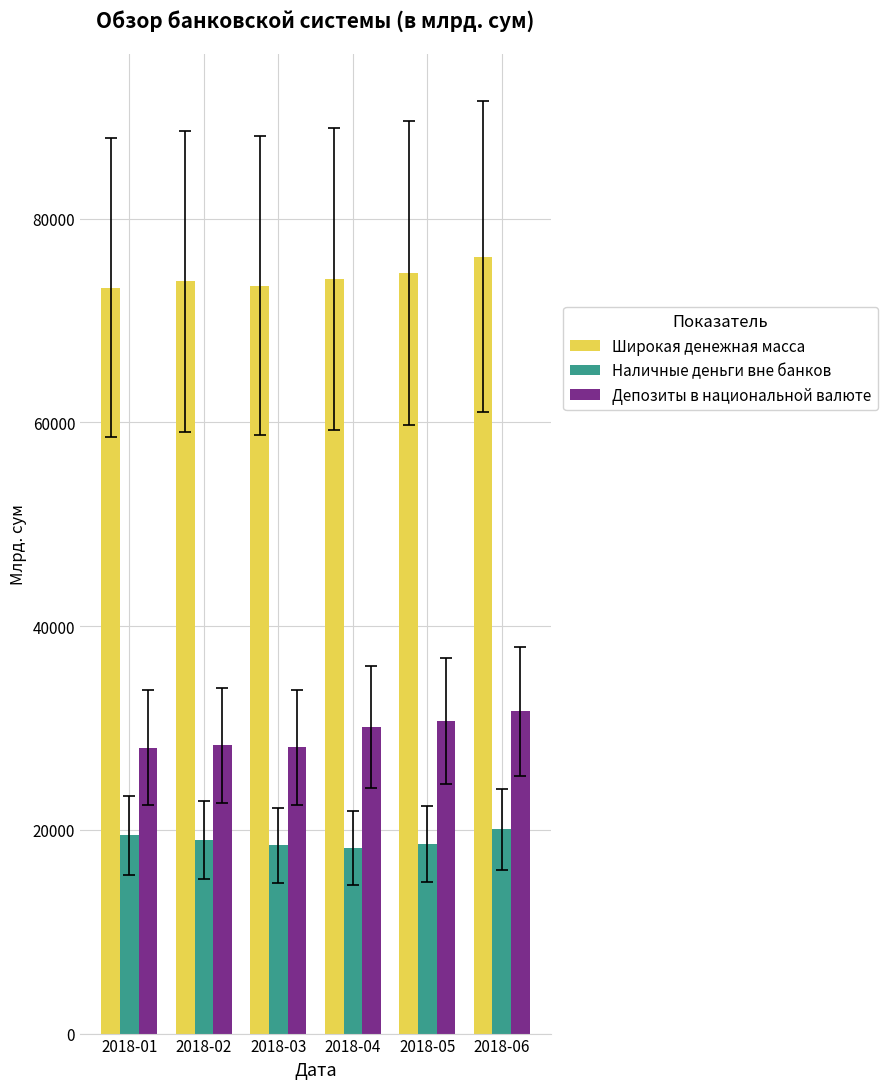

At how many categories does at least one series exceed 32399?

6